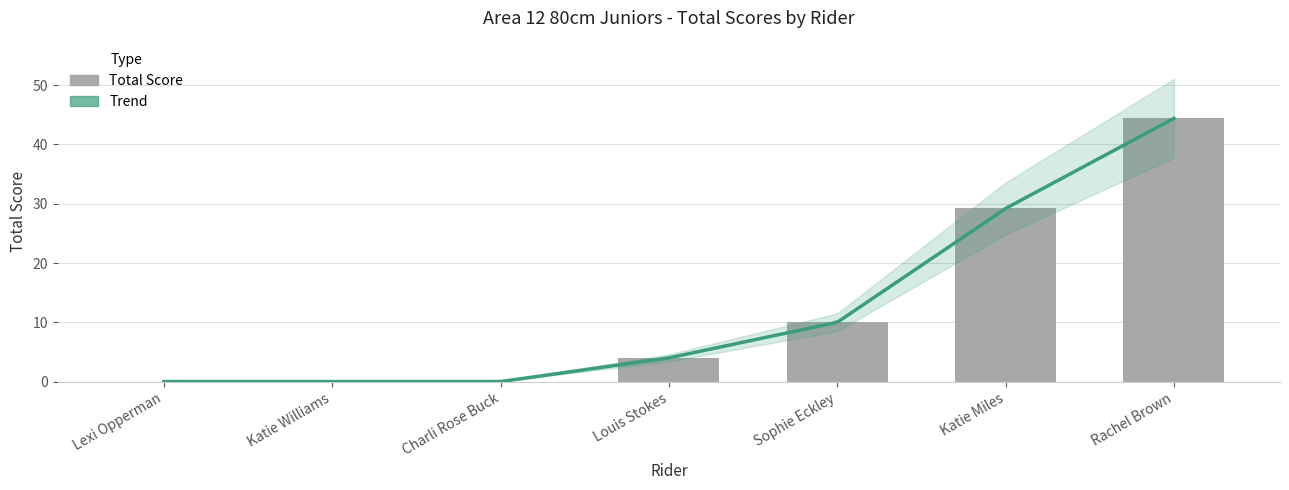

At which category does the chart reach its minimum across all series?

Lexi Opperman